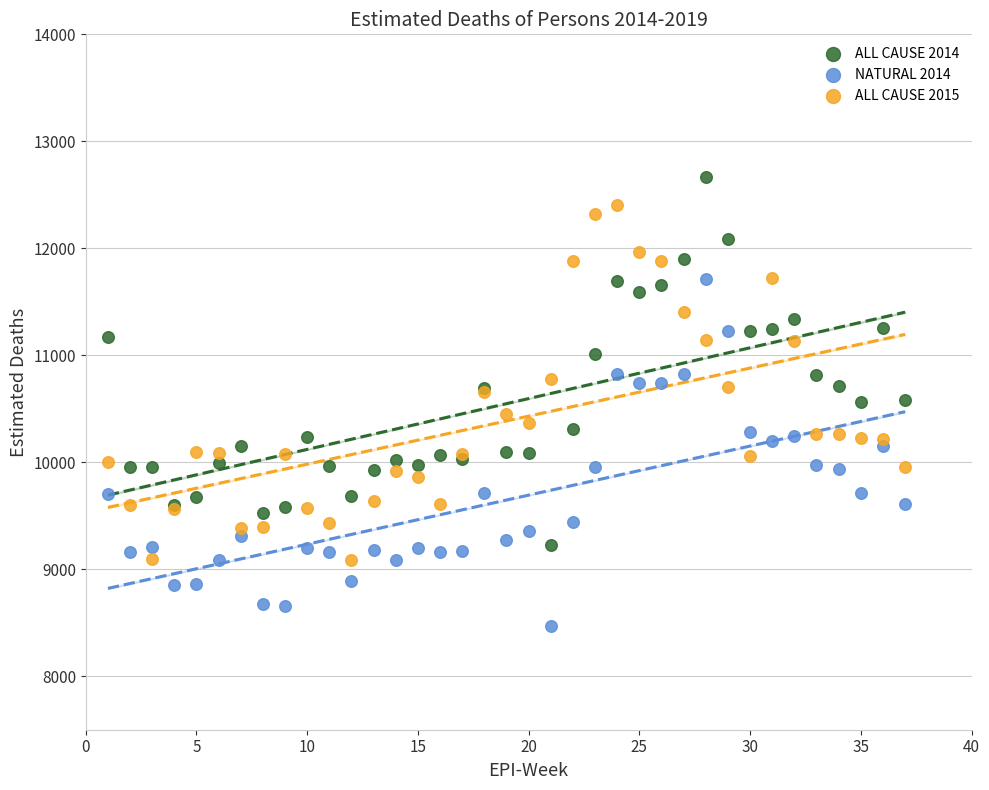

Which series reaches the minimum Y coordinate?

NATURAL 2014